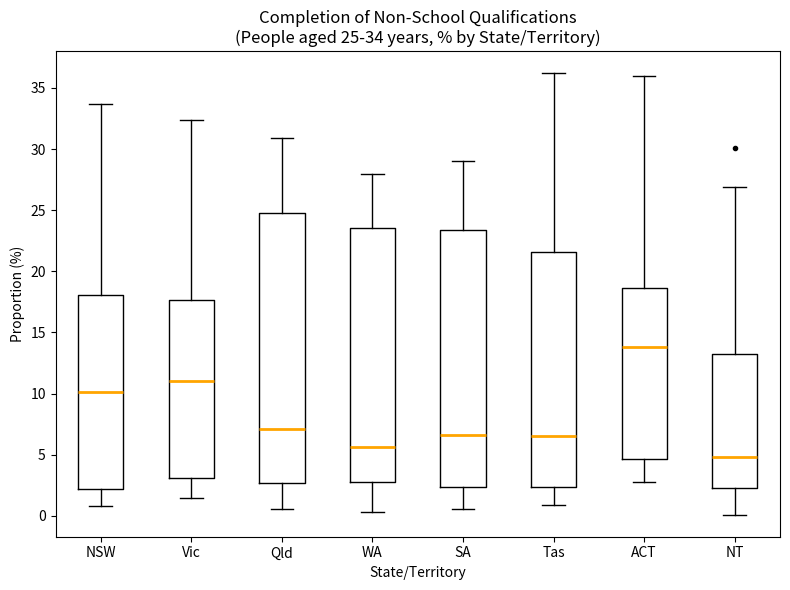

Which box has the lowest median line?

NT